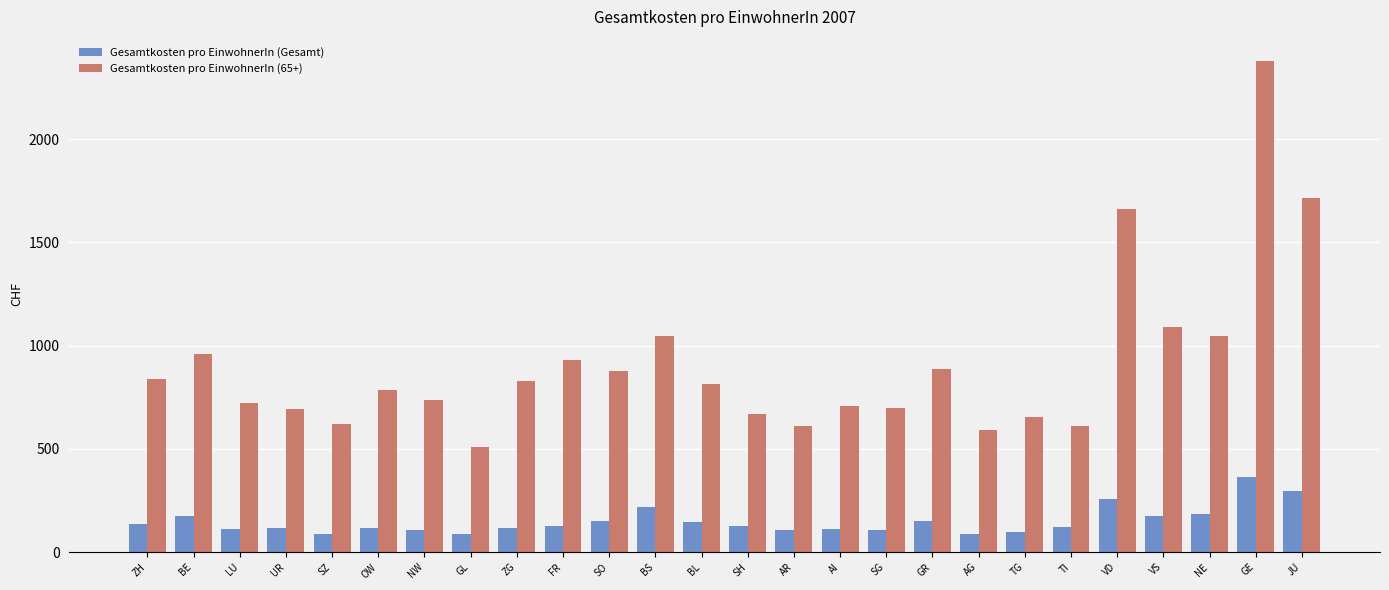

Which category has the highest value in the Gesamtkosten pro EinwohnerIn (Gesamt) series?

GE